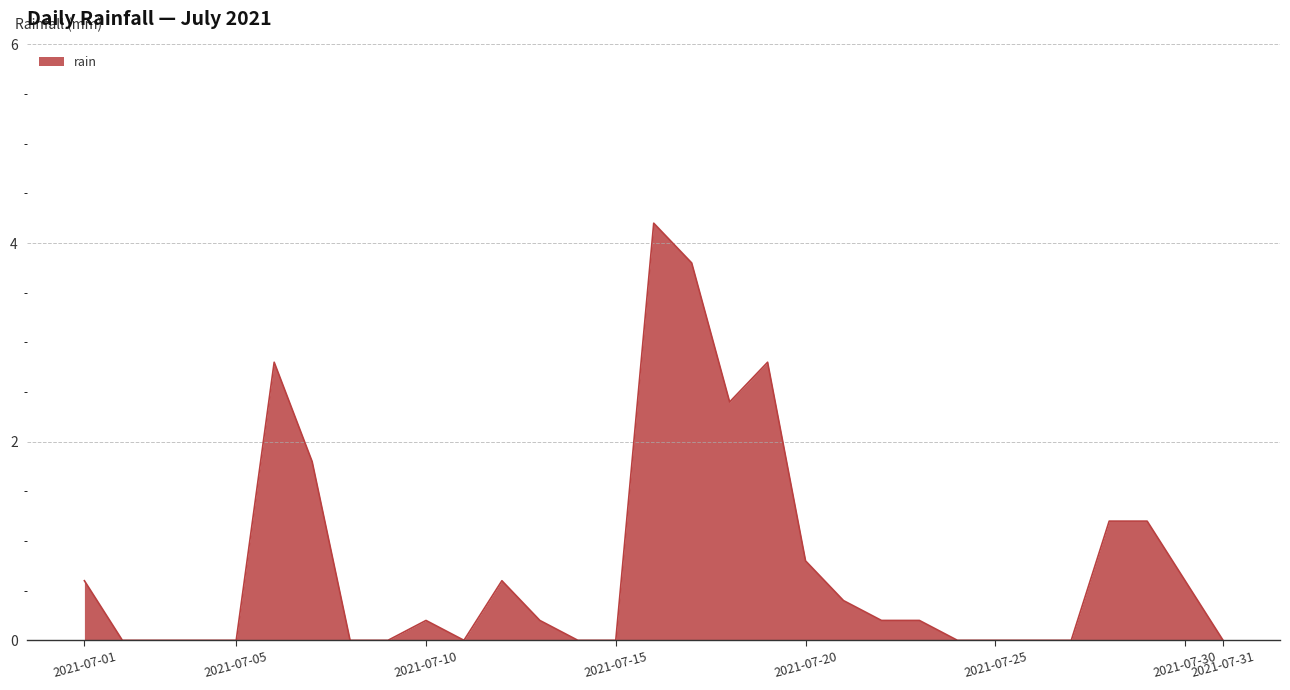

What is the maximum value shown in the chart?

4.2